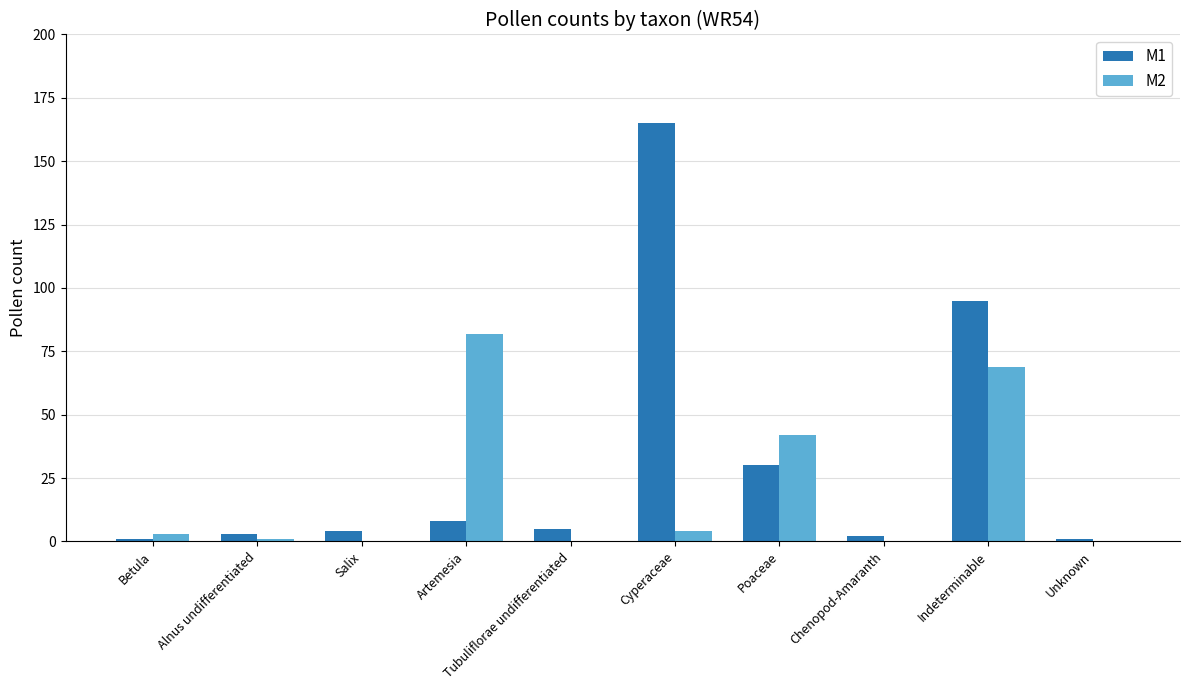

Where is M1 nearest to the value 83?

Indeterminable